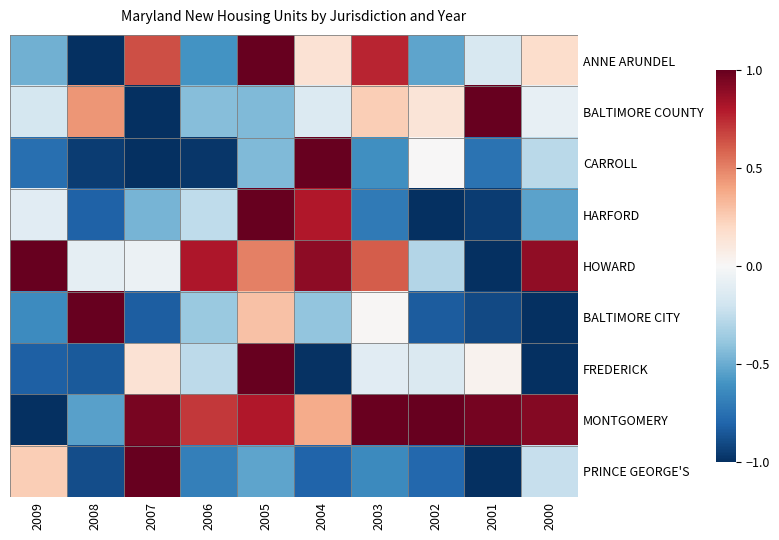

Which series has the largest total across all categories?

MONTGOMERY